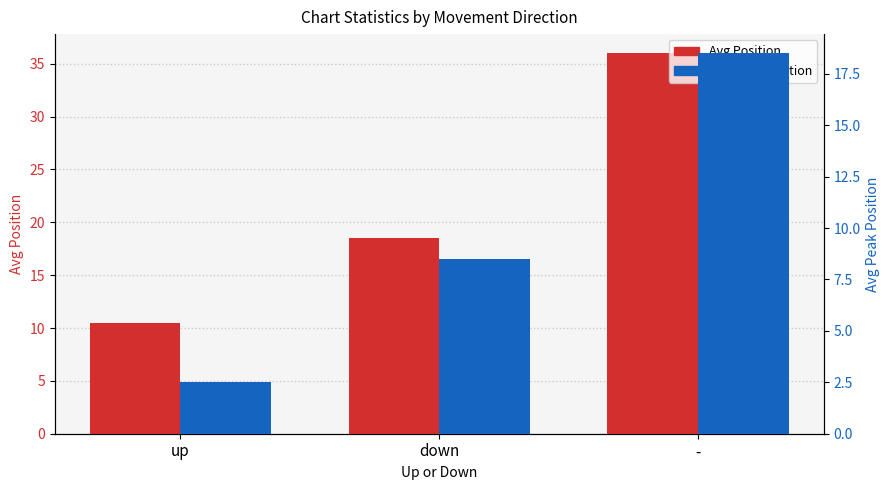

List the series in order of their peak value, highest first.

Avg Position, Avg Peak Position